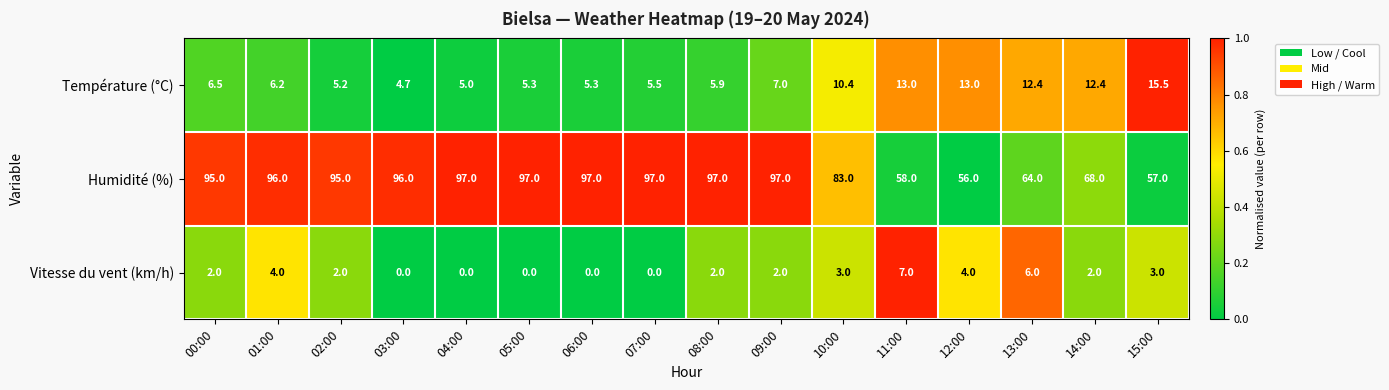

What is the average value of the Vitesse du vent (km/h) series?

2.3